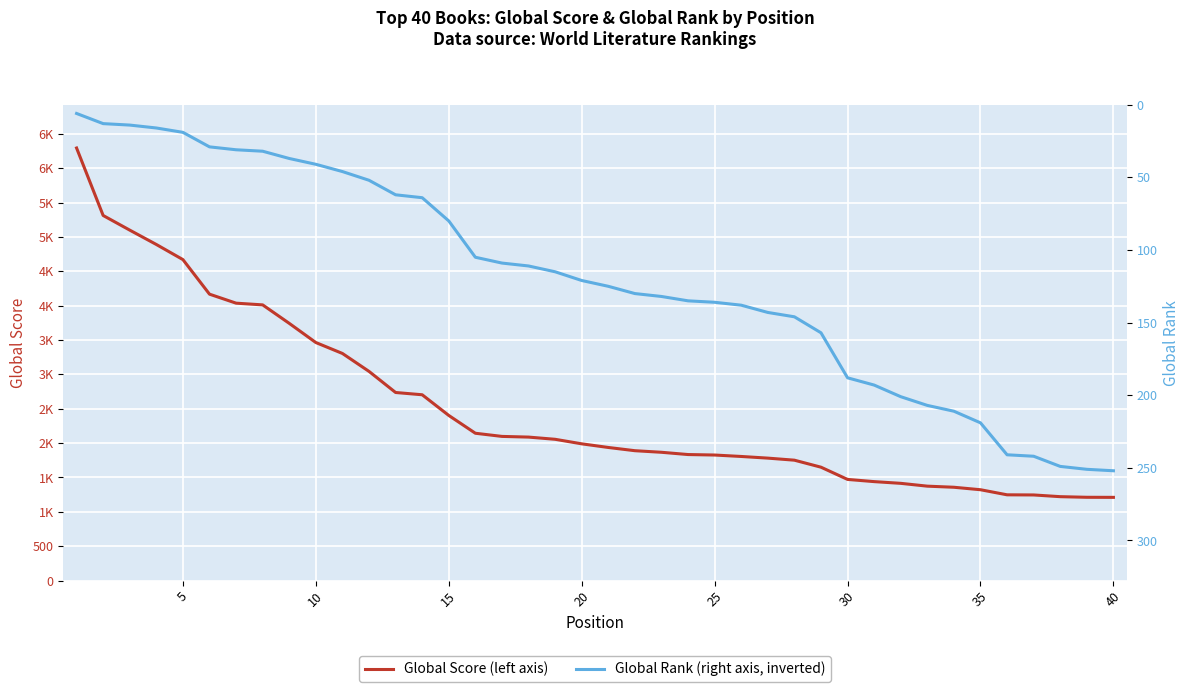

What is the minimum value for Global Score?

1211